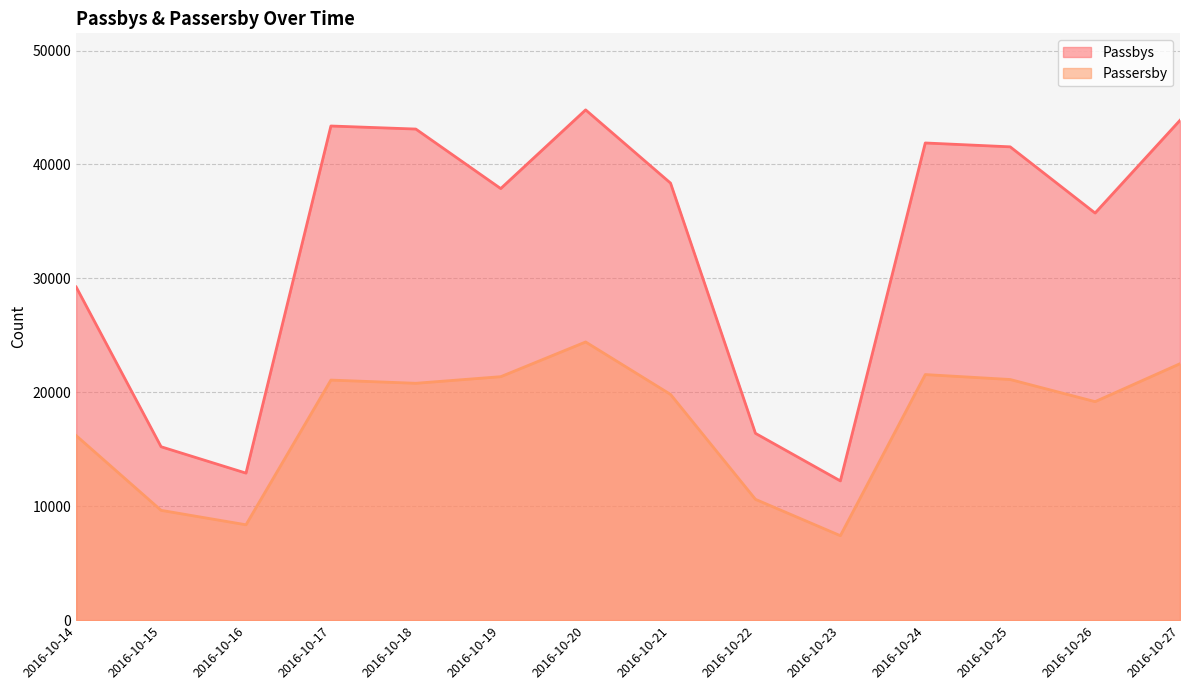

Is the value of Passersby at 2016-10-25 greater than the value of Passbys at 2016-10-14?

No